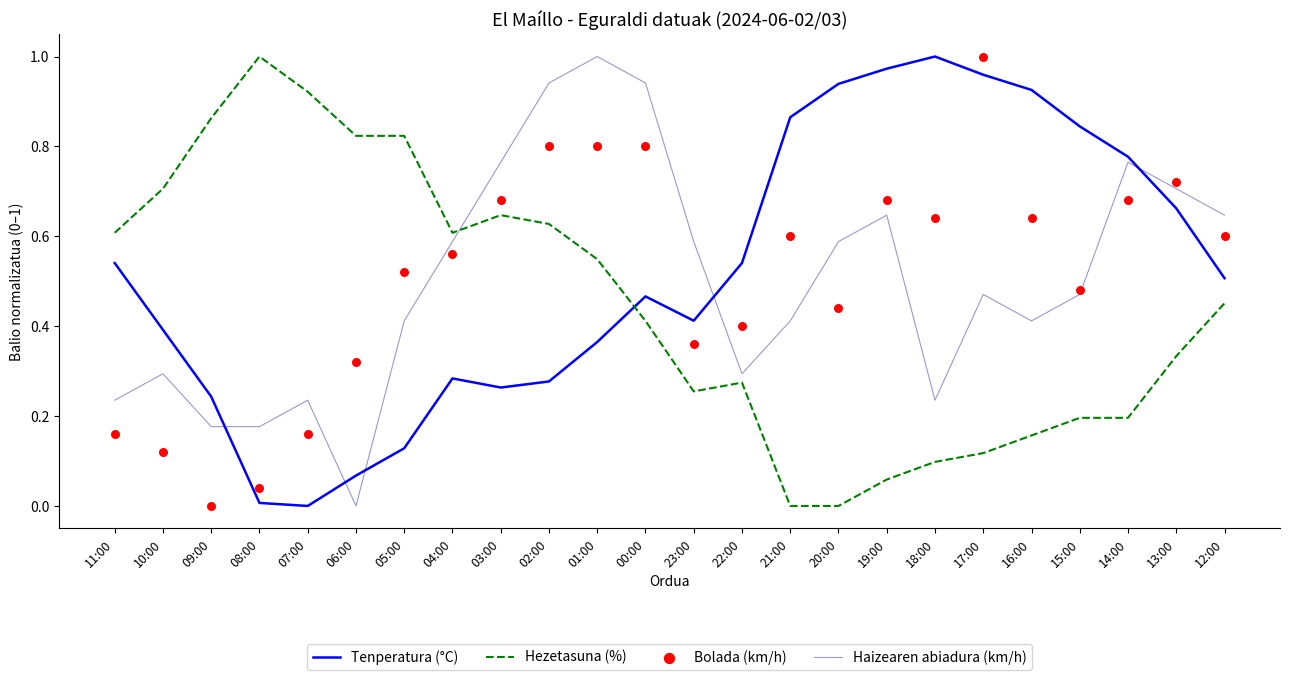

Which series contains the highest Y value?

Tenperatura (°C)